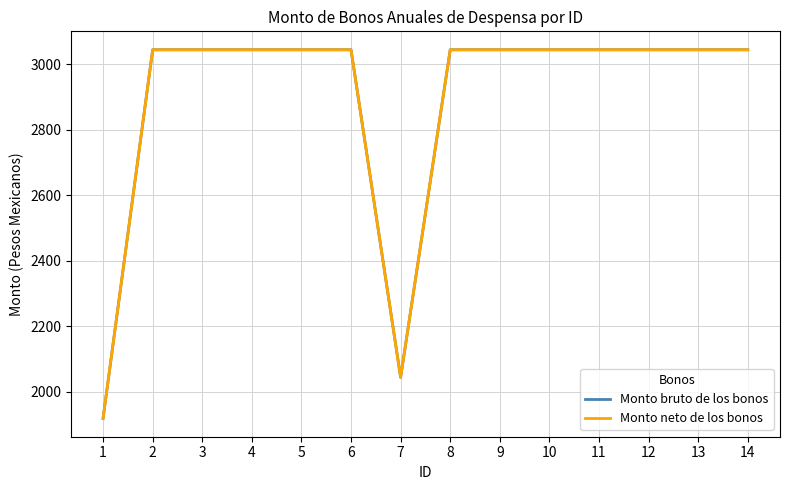

What is the difference between the maximum and minimum values in the Monto bruto de los bonos series?

1126.2